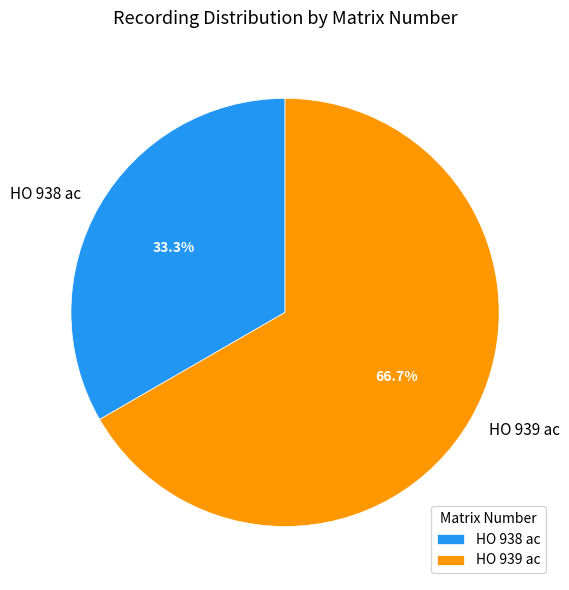

Which slice represents more than half of the pie?

HO 939 ac